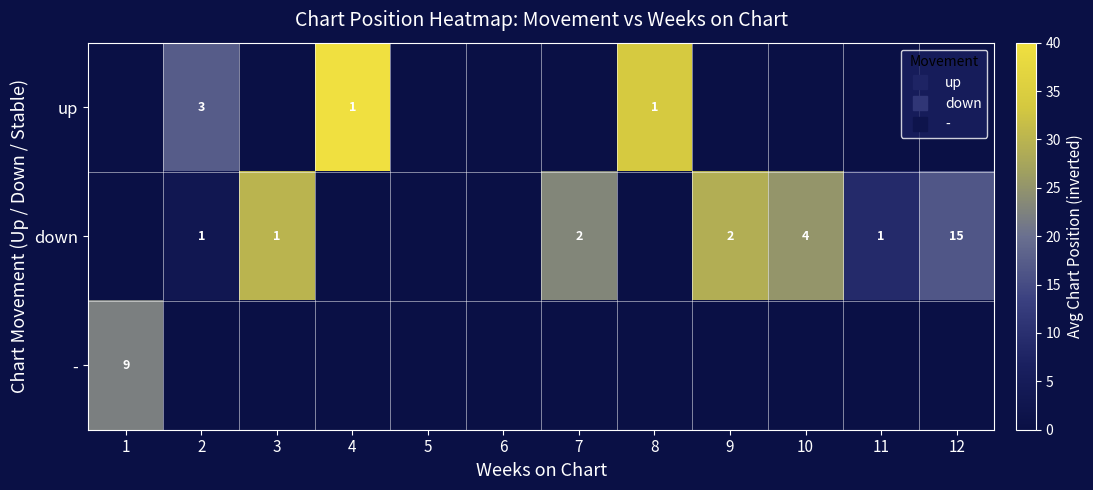

How many positive values does the - series have?

1